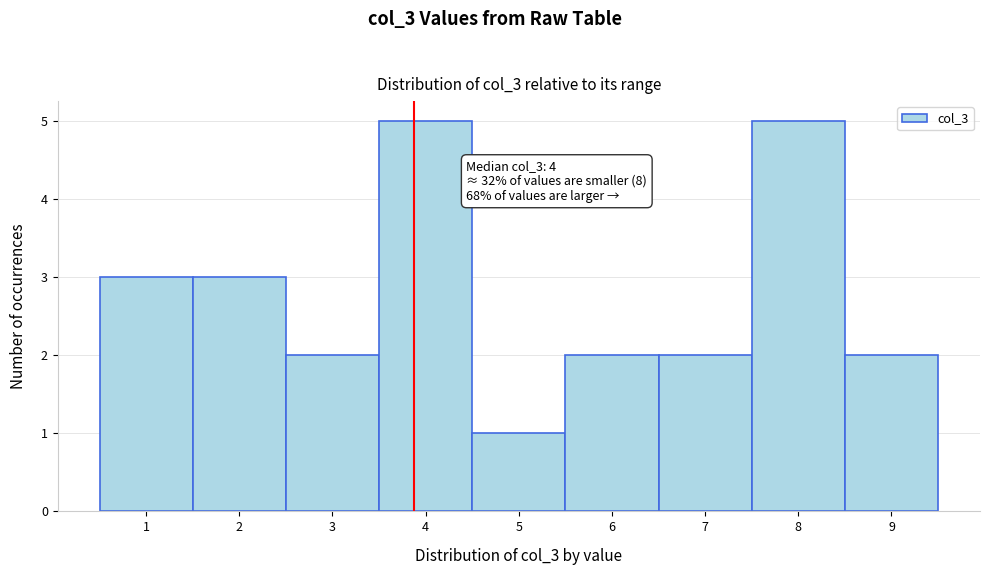

Reading left to right, what are all the values shown in this chart?

1=3	2=3	3=2	4=5	5=1	6=2	7=2	8=5	9=2